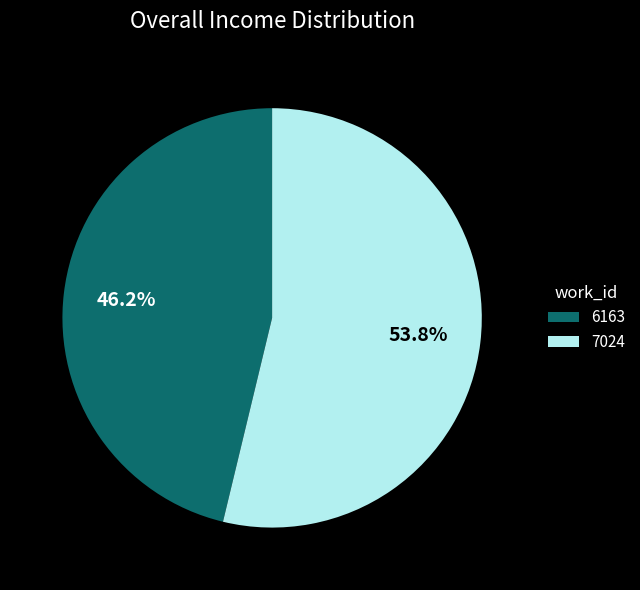

Rank the categories by value from highest to lowest.

7024, 6163